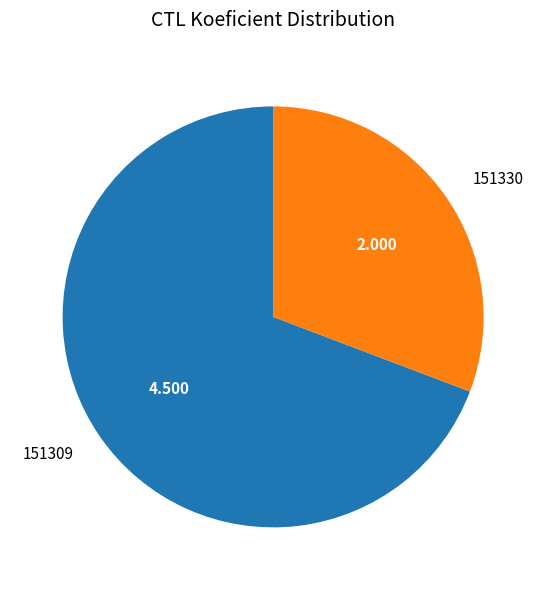

Is it true that 151309 is 69% of the pie?

True